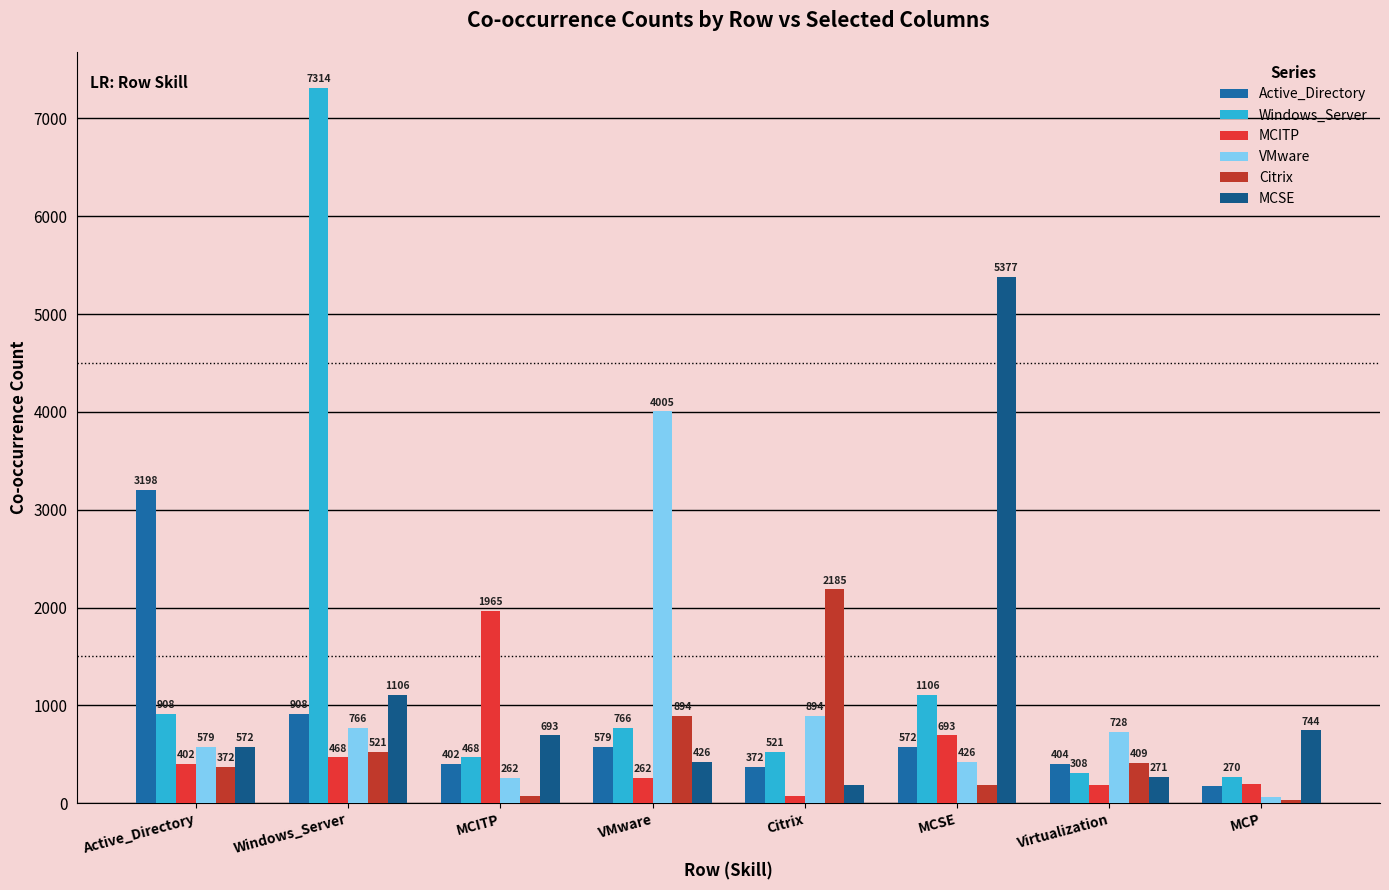

What is the spread (max minus min) of values at Active_Directory?

2826